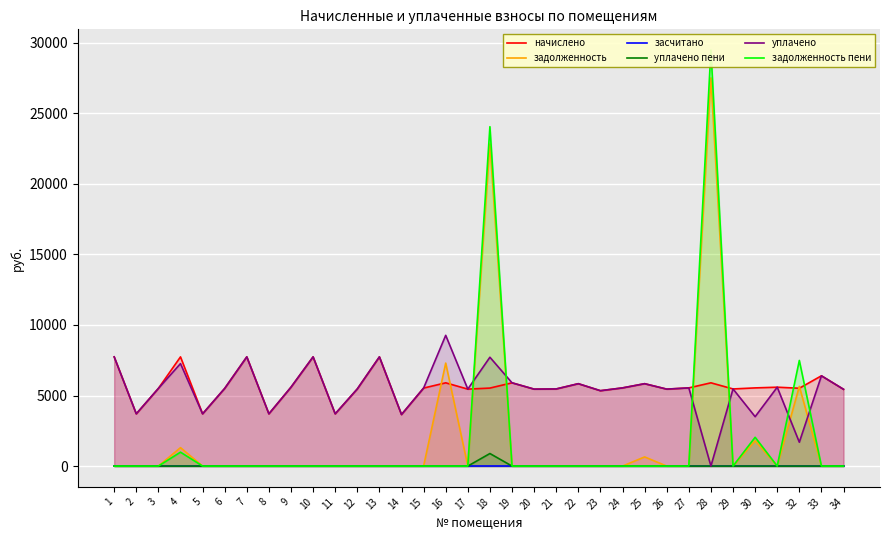

How many distinct data groups are displayed?

6